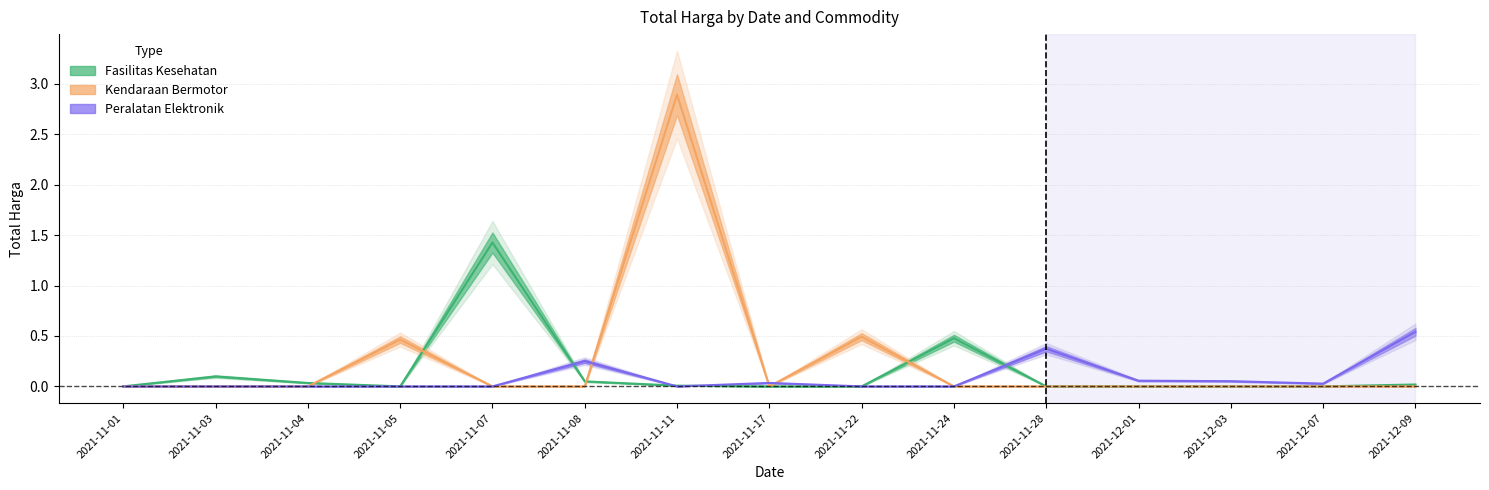

At which category is the sum across all series the highest?

2021-11-11